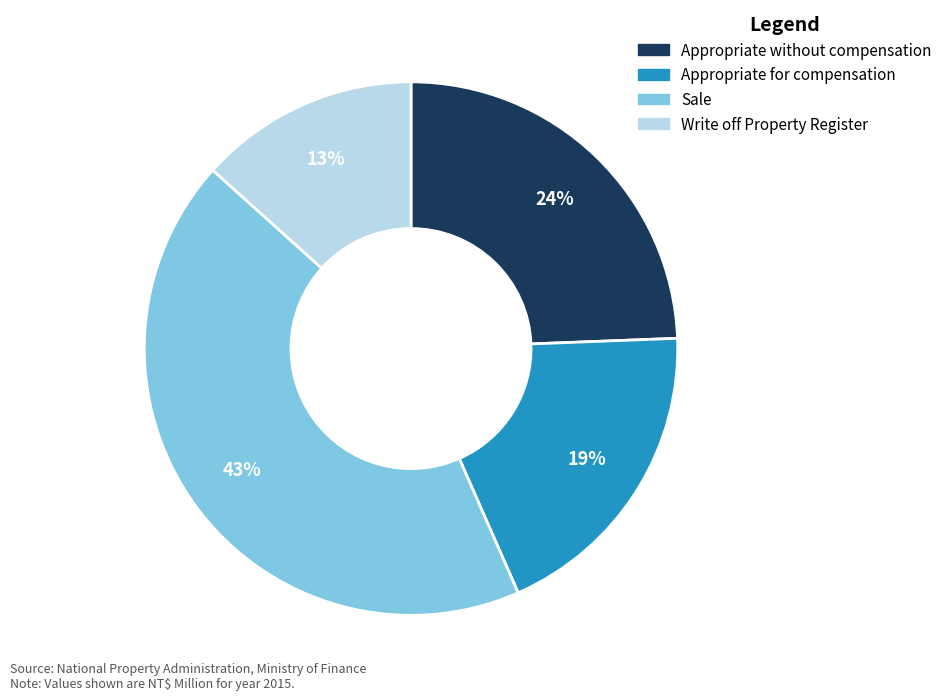

What is the ratio of the value at Appropriate without compensation to the value at Sale?

0.6